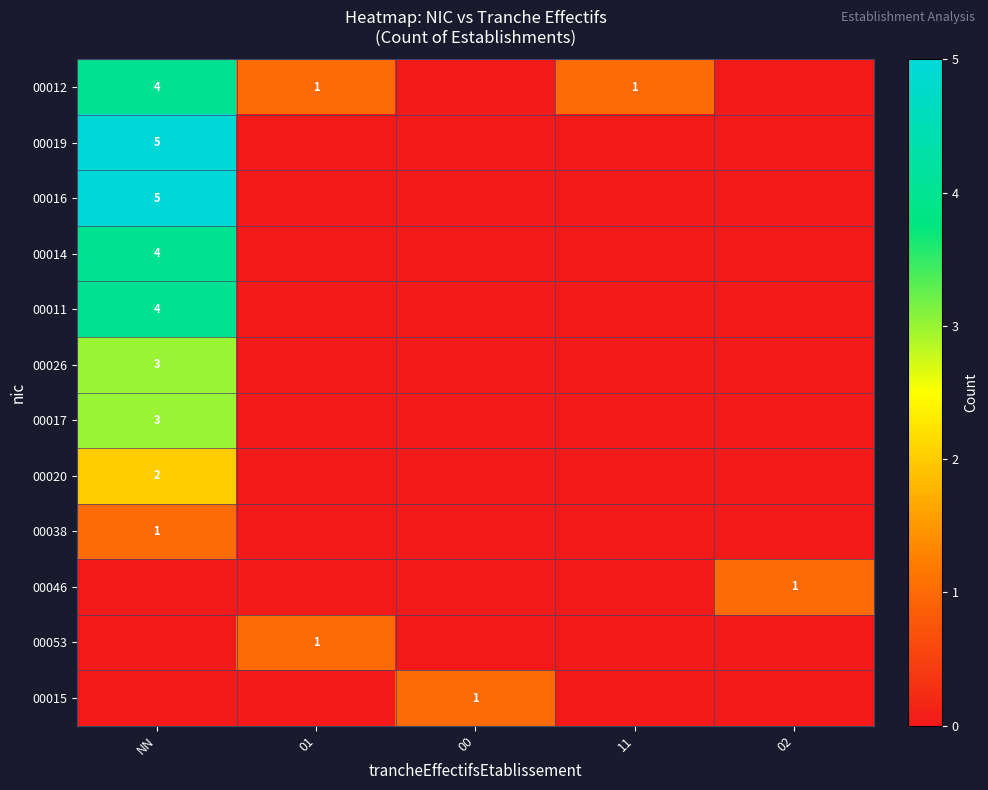

The value of 00012 at 11 is 0. True or false?

False